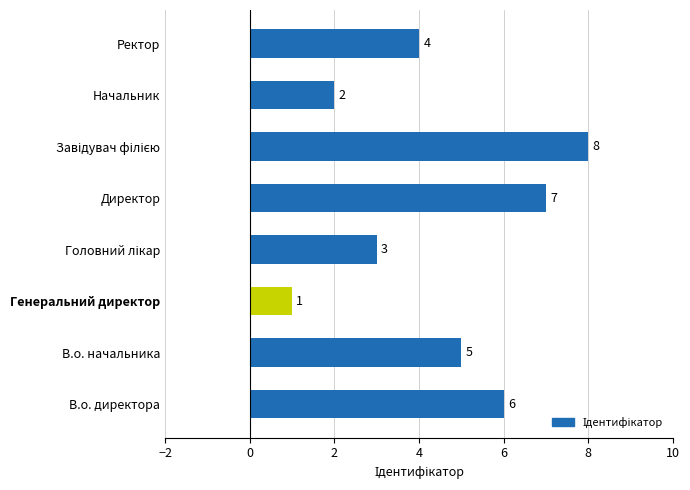

Does the chart contain any negative values?

No